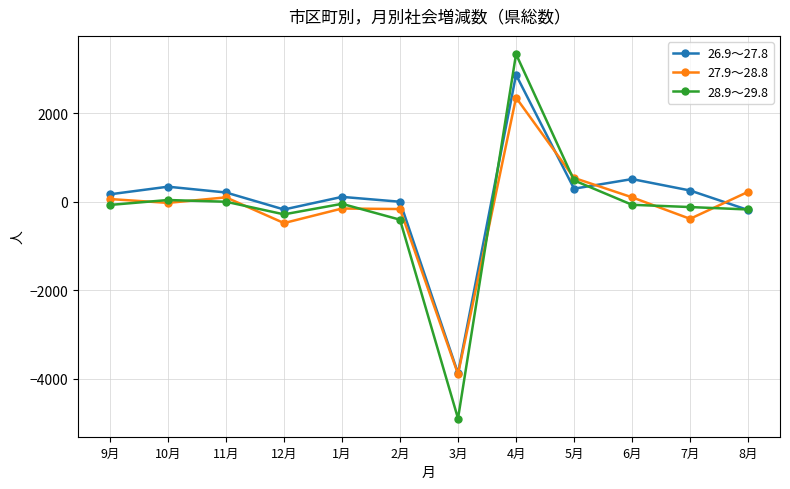

What is the difference between the highest and lowest values at 9月?

240